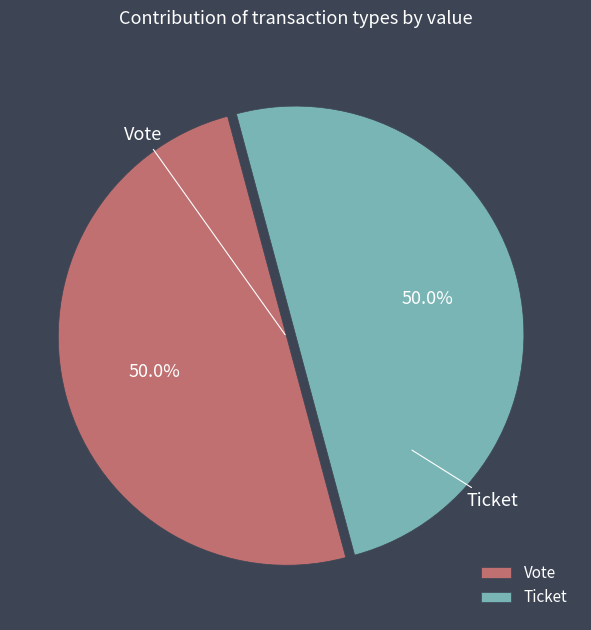

What is the ratio of the value at Vote to the value at Ticket?

1.0